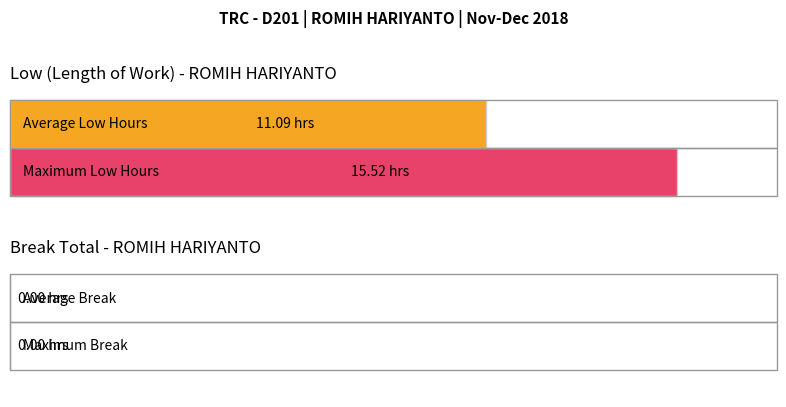

List the series in order of their overall mean, highest first.

Low, Break_Total